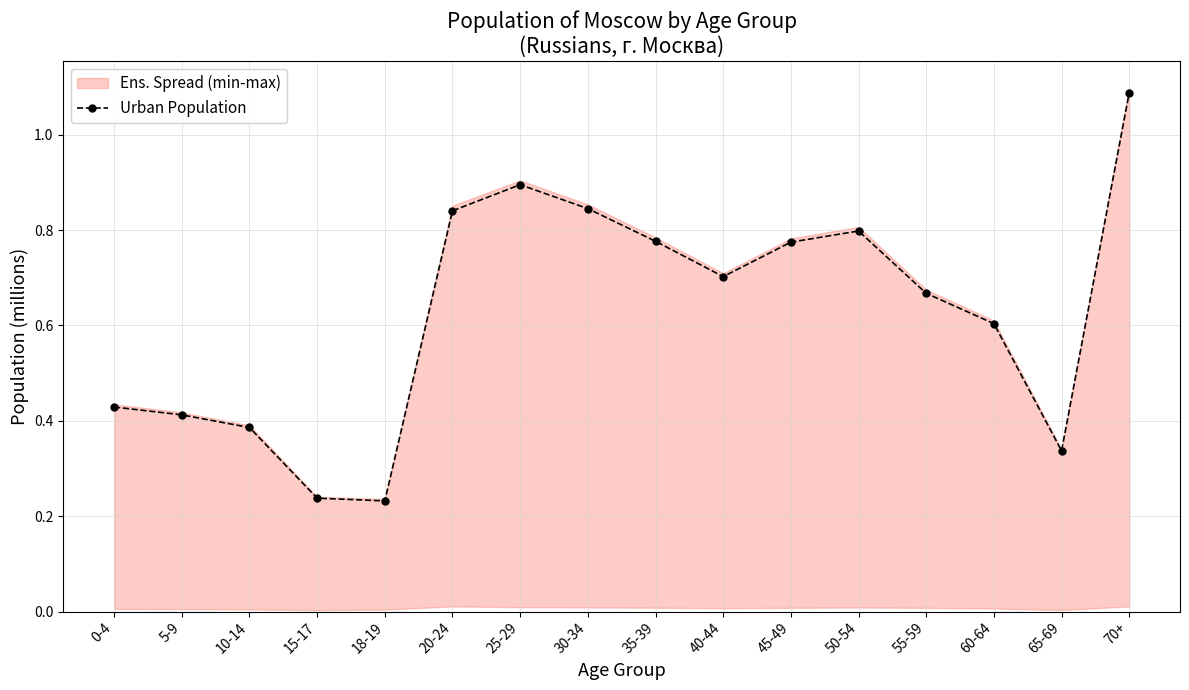

What is the value of the 1st point from the left?

0.4